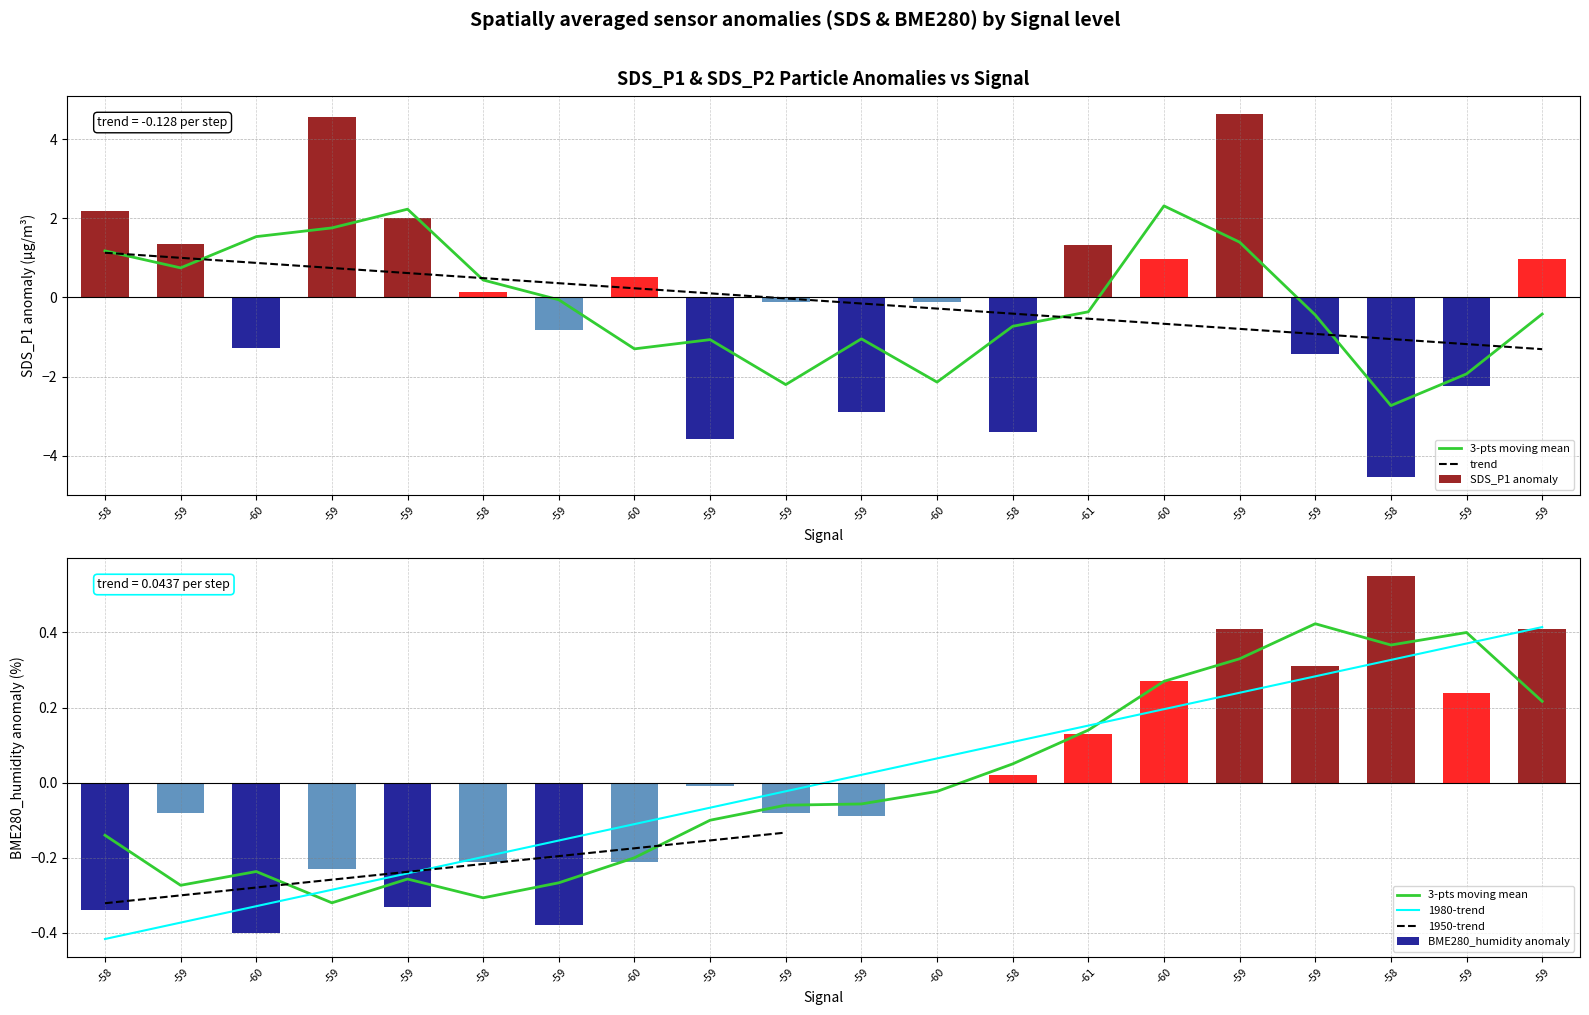

List the series in order of their peak value, lowest first.

BME280_humidity, SDS_P1